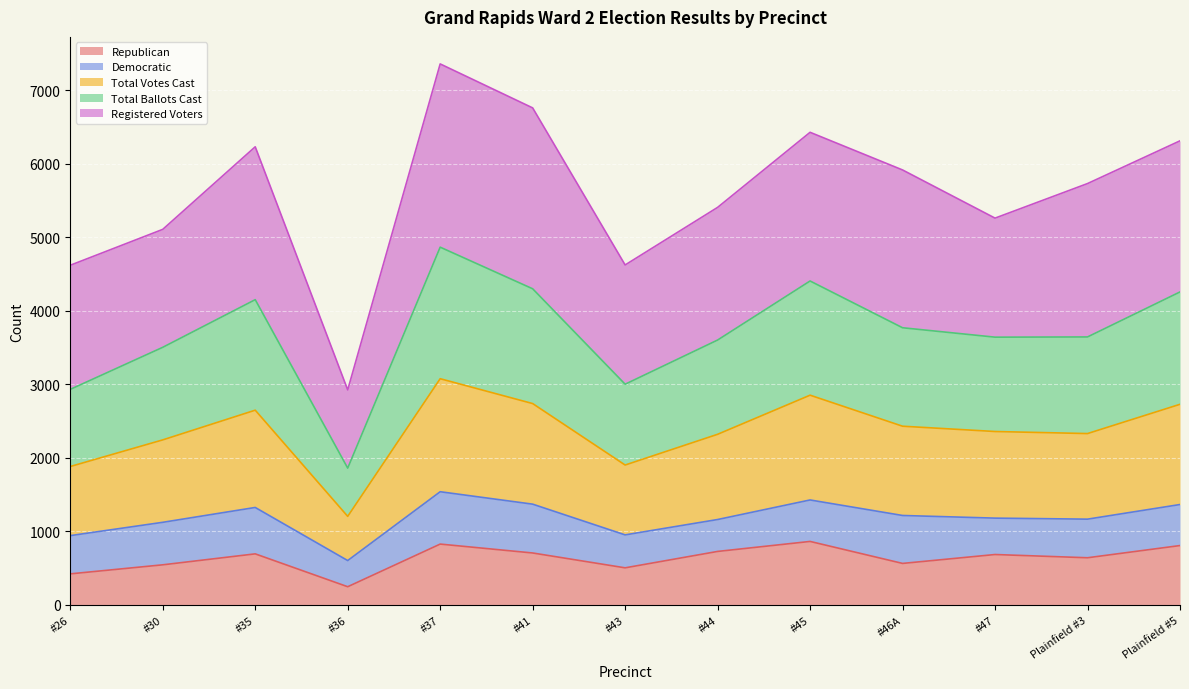

What is the highest value of the Republican series?

861